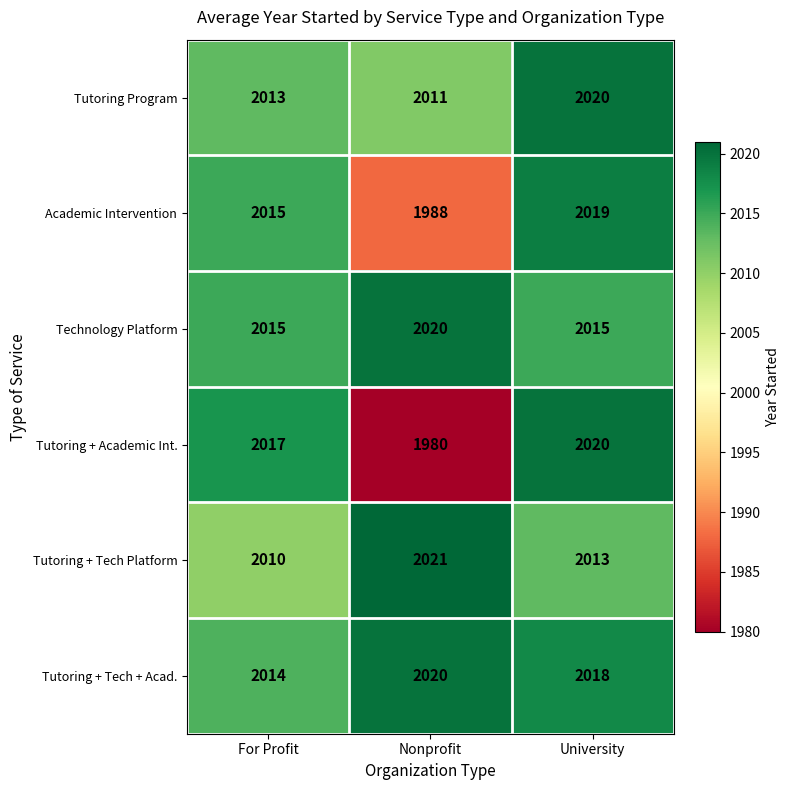

What is the sum of all Tutoring + Tech Platform values?

6044